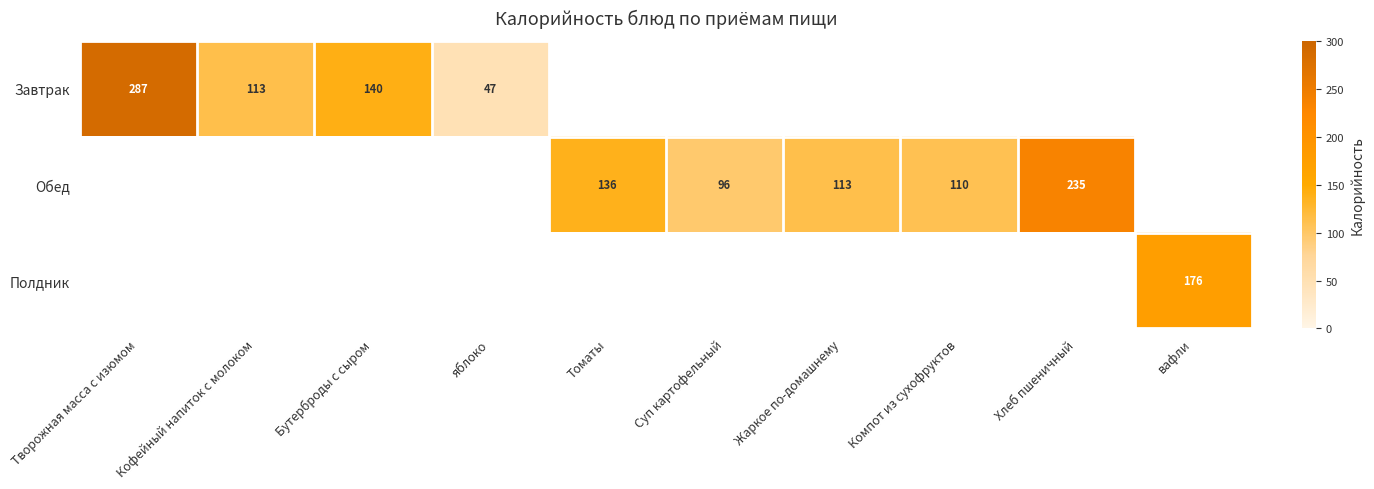

The value of Завтрак at Бутерброды с сыром is 45. True or false?

False